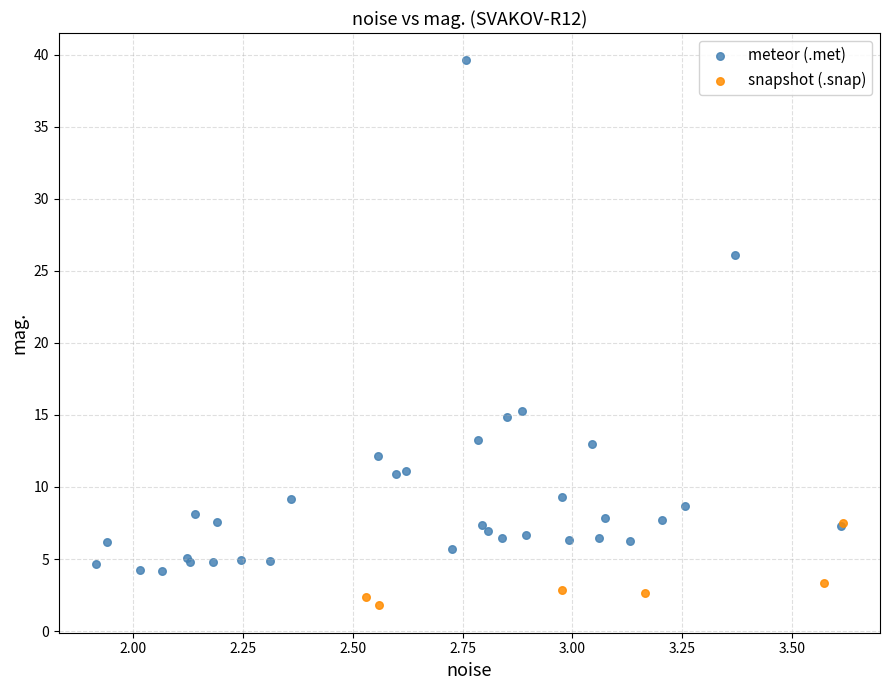

Which series contains the highest Y value?

meteor (.met)